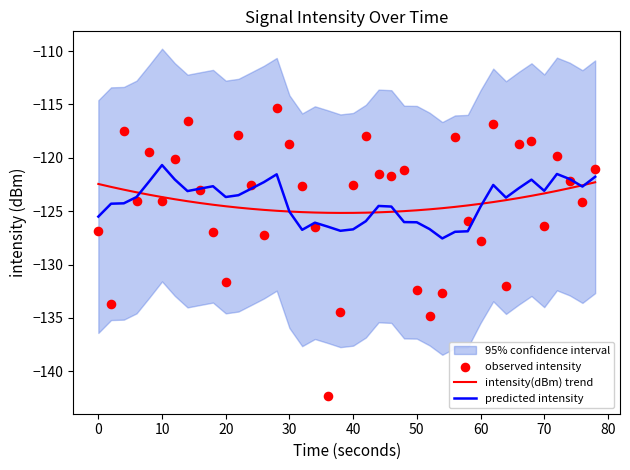

Which series has the largest Y range (max minus min)?

observed intensity